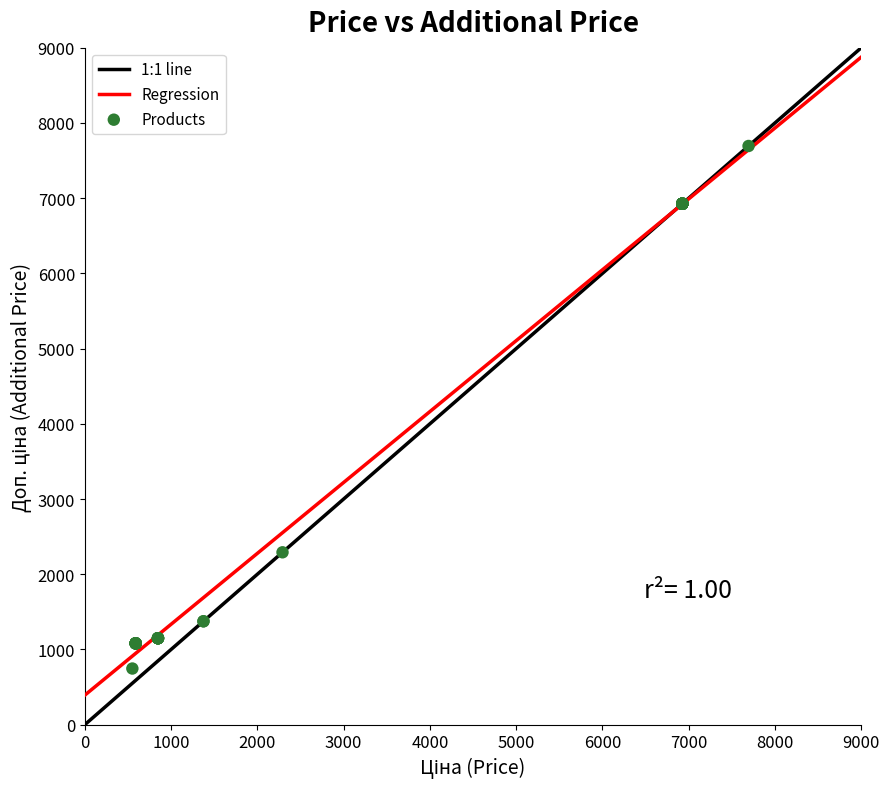

What Y value in the scatter plot is closest to 4220?

2292.0